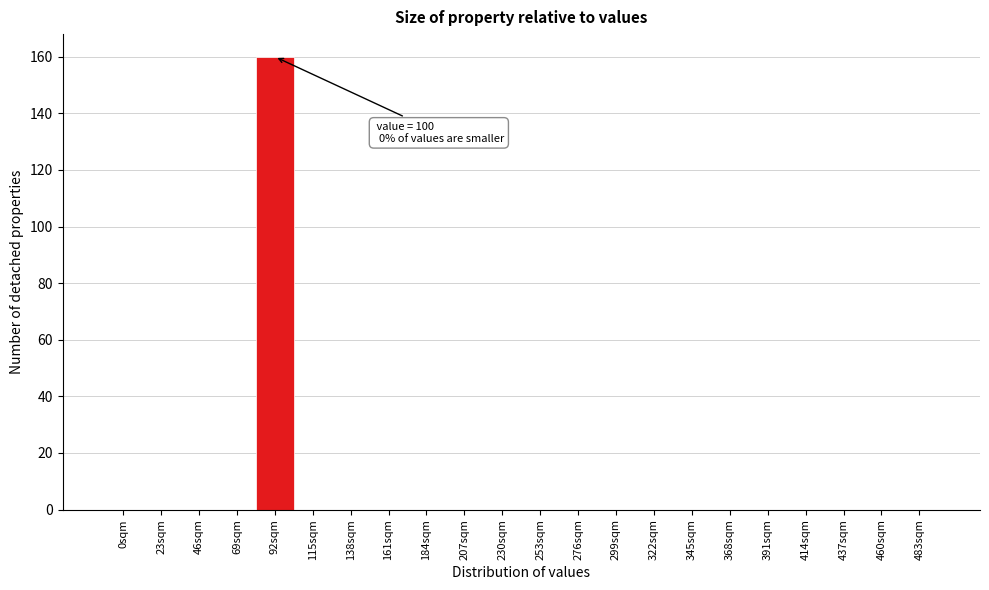

Reading left to right, extract all data points from this chart.

0sqm=0	23sqm=0	46sqm=0	69sqm=0	92sqm=160	115sqm=0	138sqm=0	161sqm=0	184sqm=0	207sqm=0	230sqm=0	253sqm=0	276sqm=0	299sqm=0	322sqm=0	345sqm=0	368sqm=0	391sqm=0	414sqm=0	437sqm=0	460sqm=0	483sqm=0